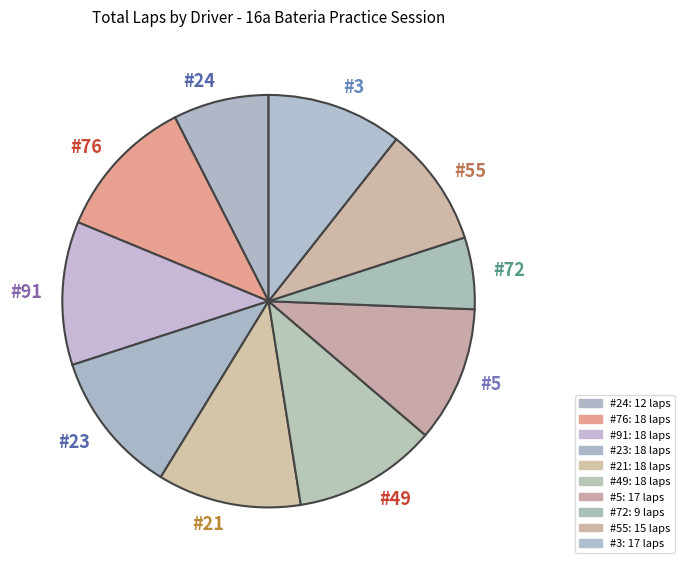

Count the number of slices in the pie.

10